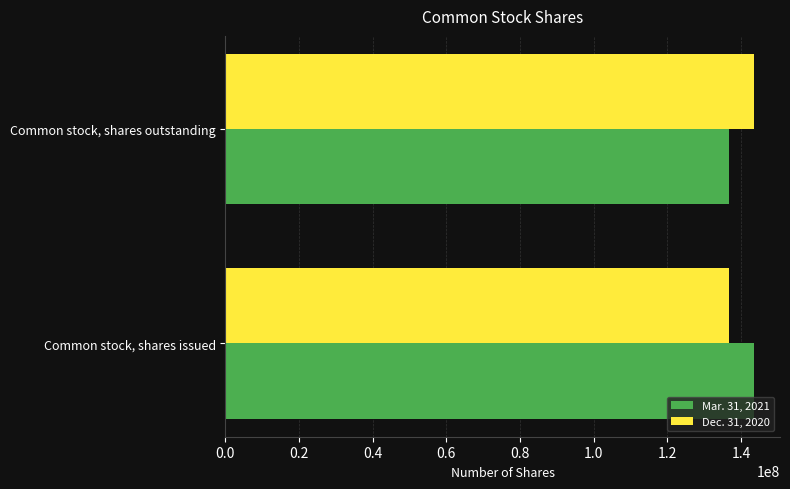

What is the total value across all series at Common stock, shares issued?

280092853